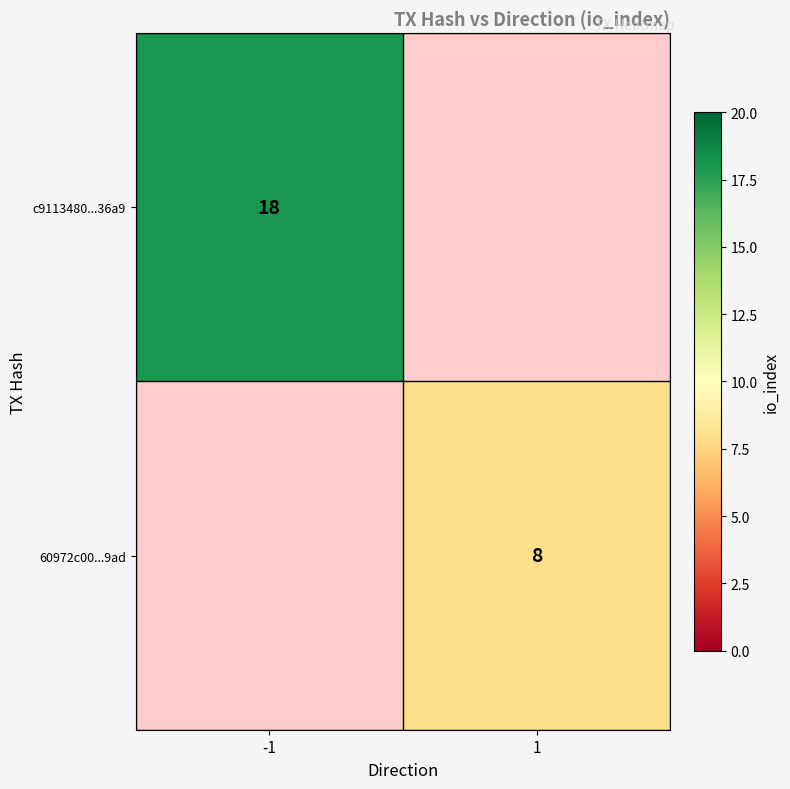

What is the maximum value shown in the chart?

18.0